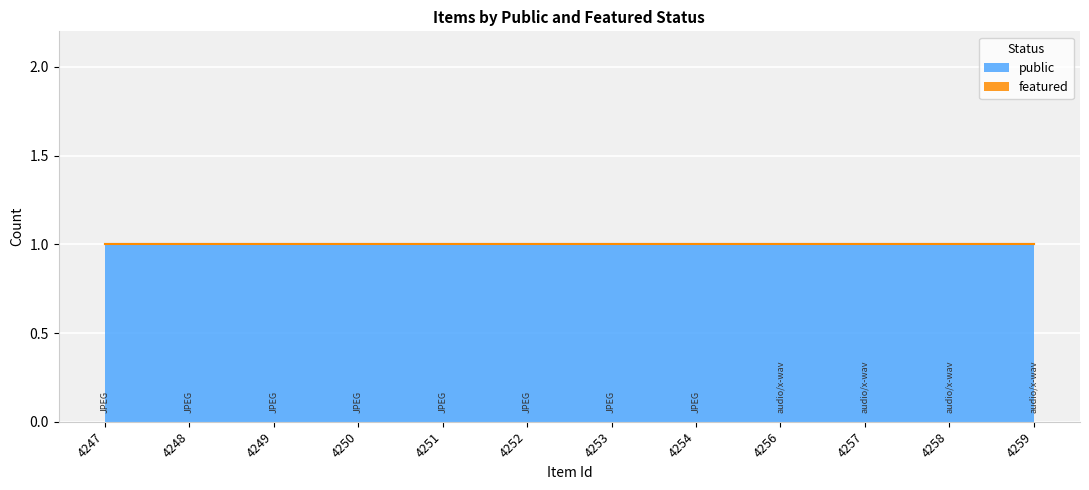

Reading left to right, extract all data points from this chart.

public: 1	1	1	1	1	1	1	1	1	1	1	1
featured: 0	0	0	0	0	0	0	0	0	0	0	0